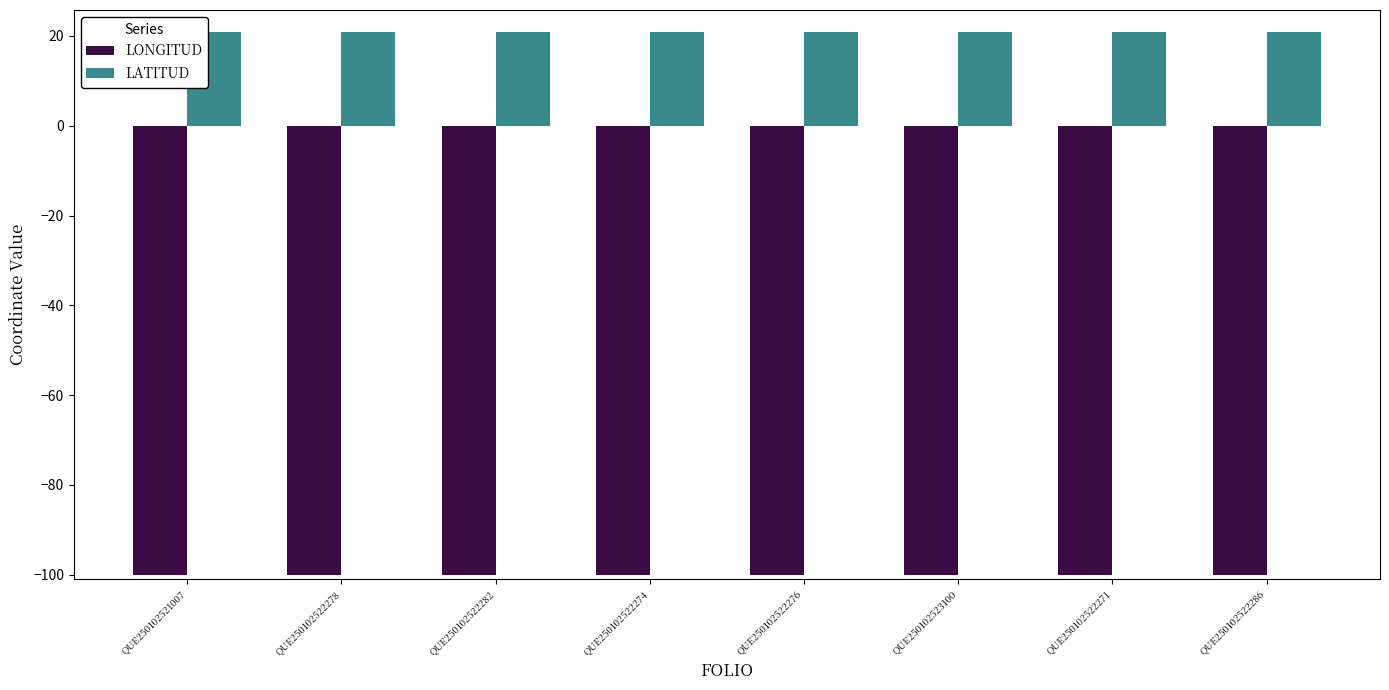

Rank the series at QUE250102521007 from highest to lowest value.

LATITUD, LONGITUD